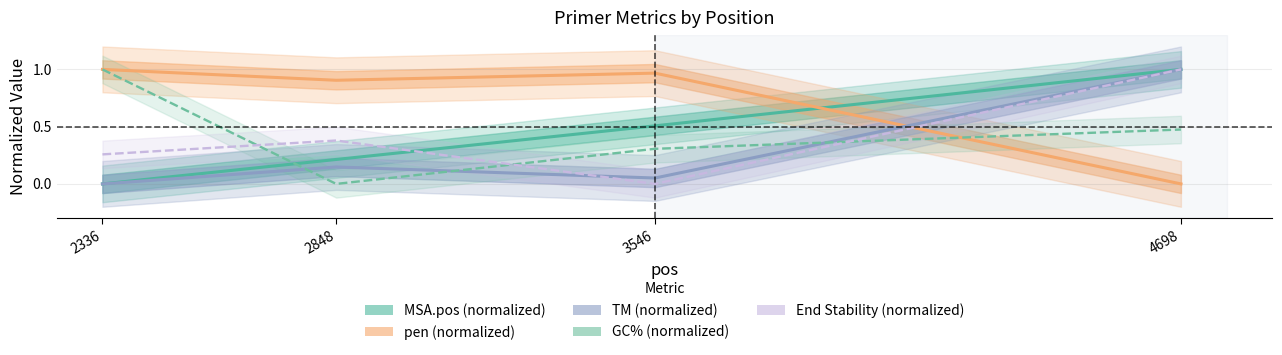

Reading left to right, transcribe all the data shown in this chart.

MSA.pos (normalized): 0.0	0.2	0.5	1.0
pen (normalized): 1.0	0.9	1.0	0.0
TM (normalized): 0.0	0.1	0.1	1.0
GC% (normalized): 1.0	0.0	0.3	0.5
End Stability (normalized): 0.3	0.4	0.0	1.0